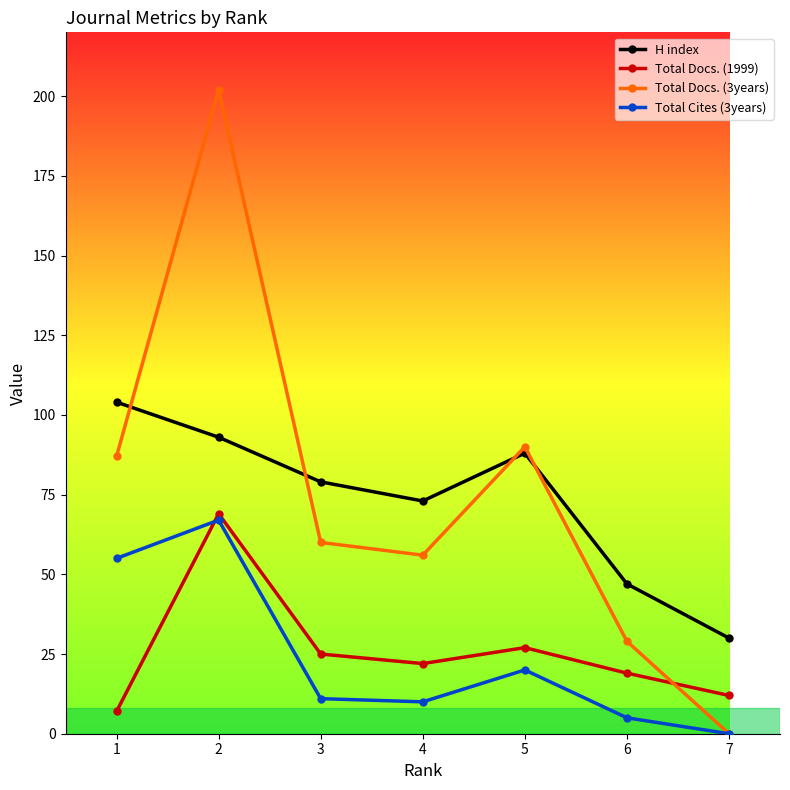

How many interior local valleys does the H index series have?

1